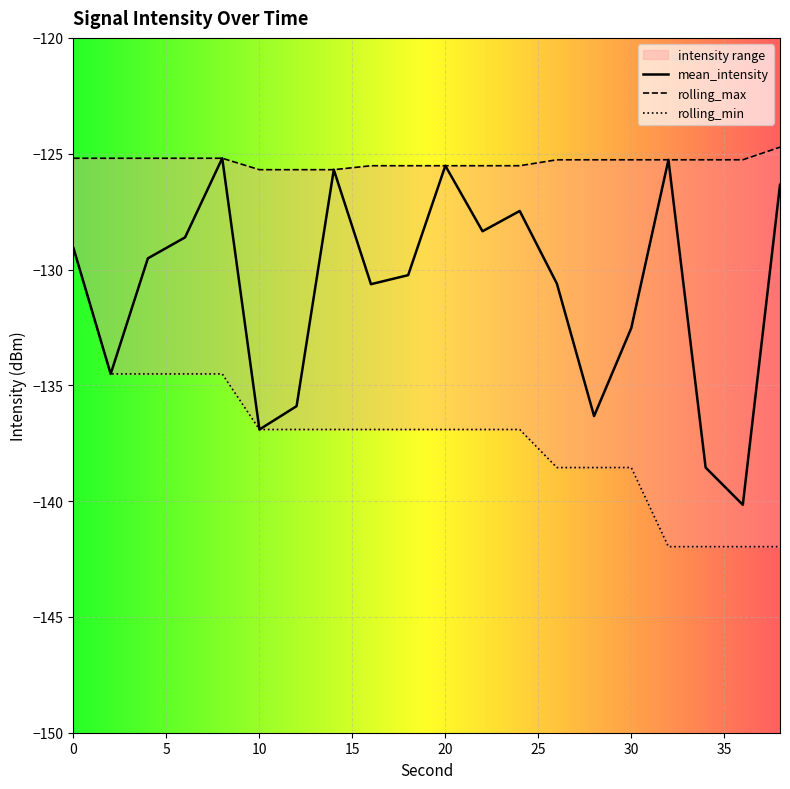

At which label is mean_intensity closest to -132?

30